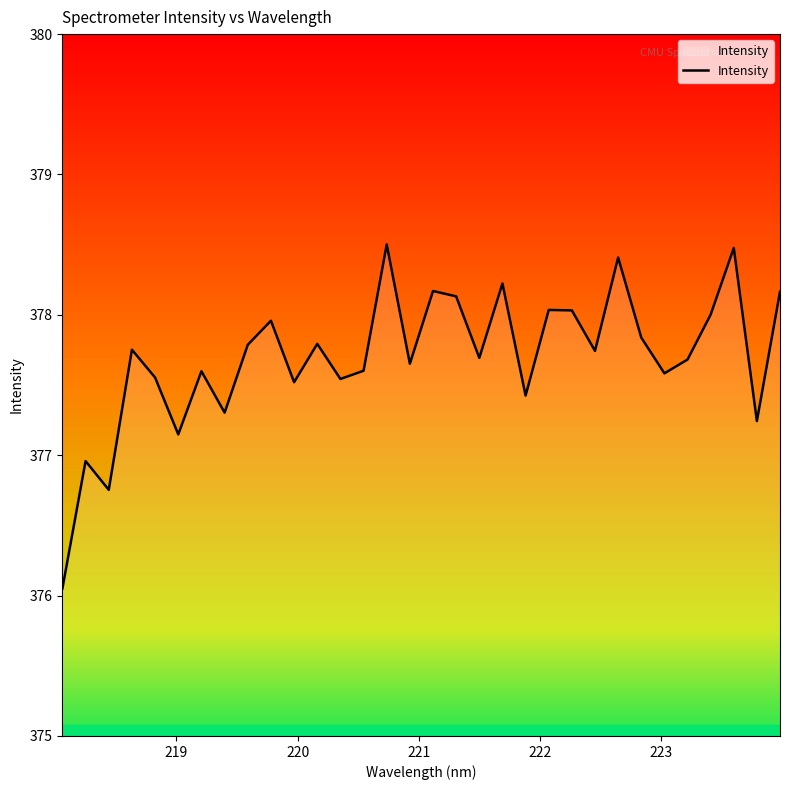

What is the greatest value displayed?

378.5